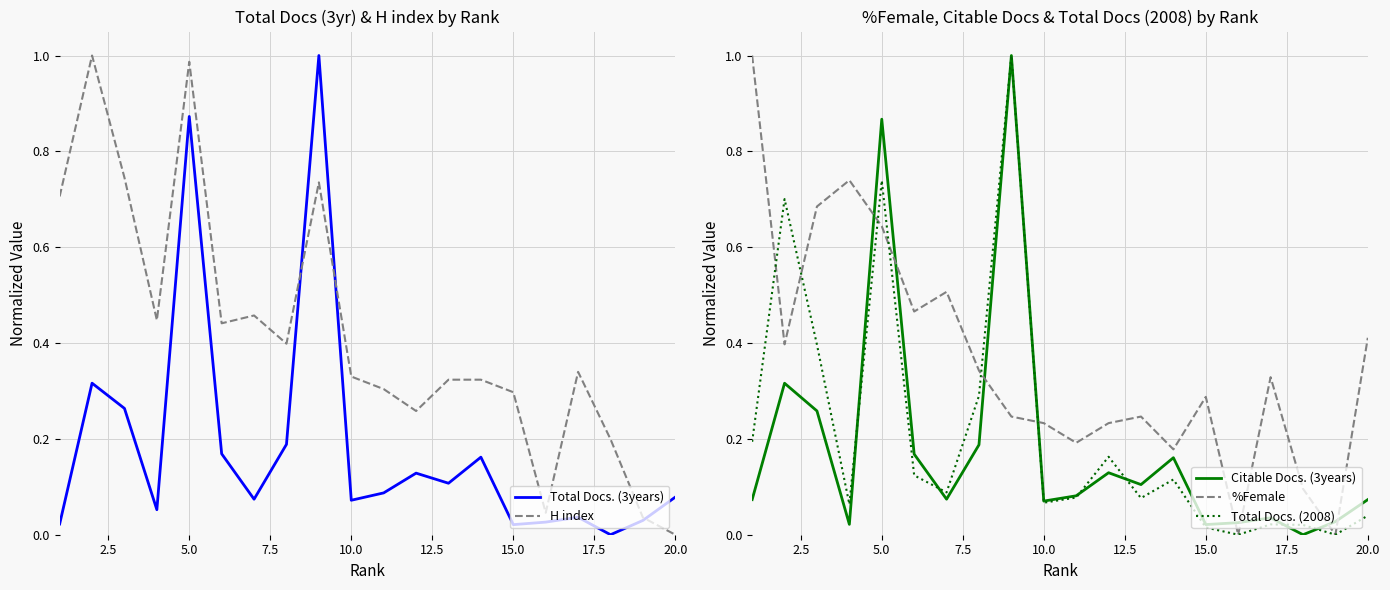

What is the value of the Total Docs. (3years) point at the 20th from the left?

0.1